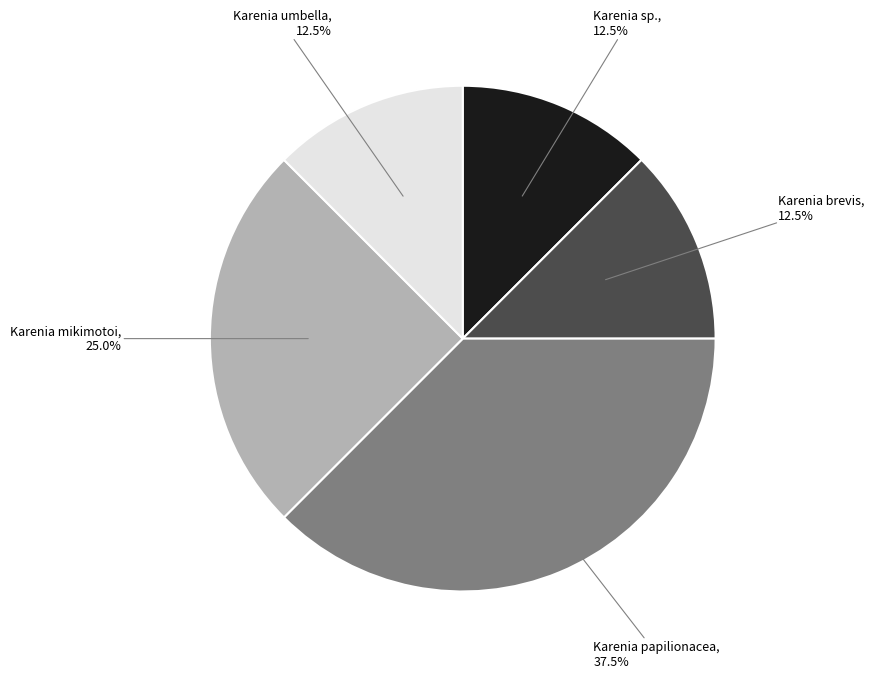

Does any single category account for the majority?

No